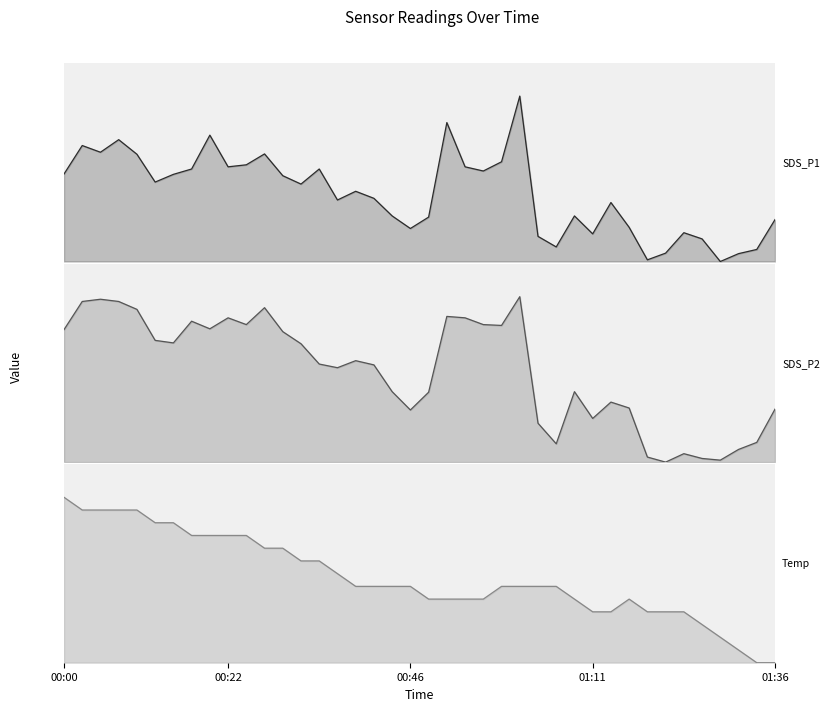

Does the chart display data point markers on the line(s)?

No